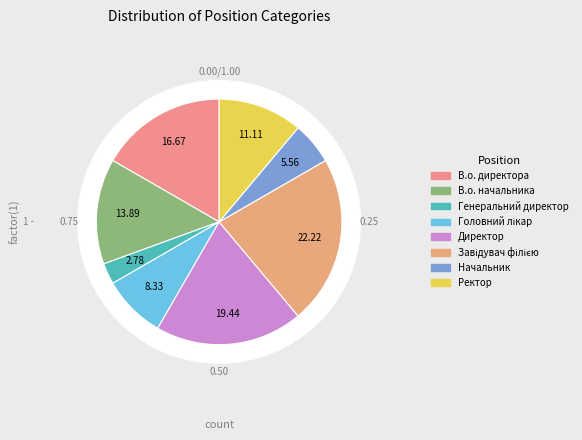

To the nearest percent, what percentage of the pie is Директор?

19%